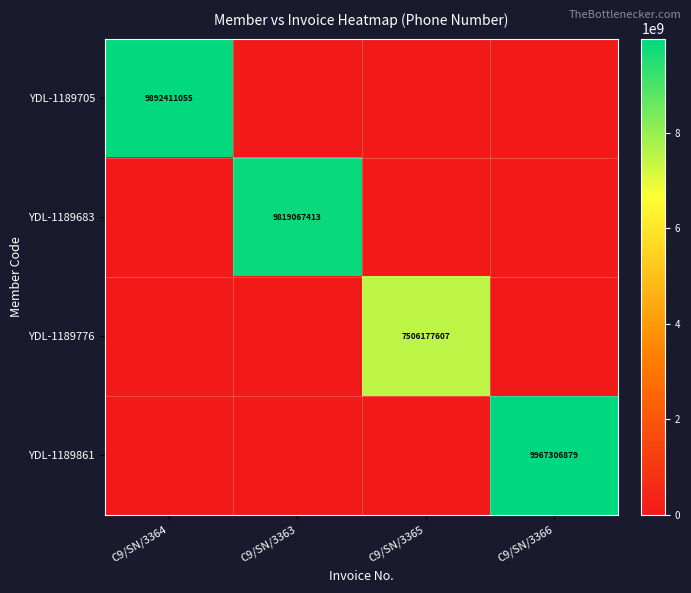

Is it true that YDL-1189683 equals 9819067413 at C9/SN/3363?

True